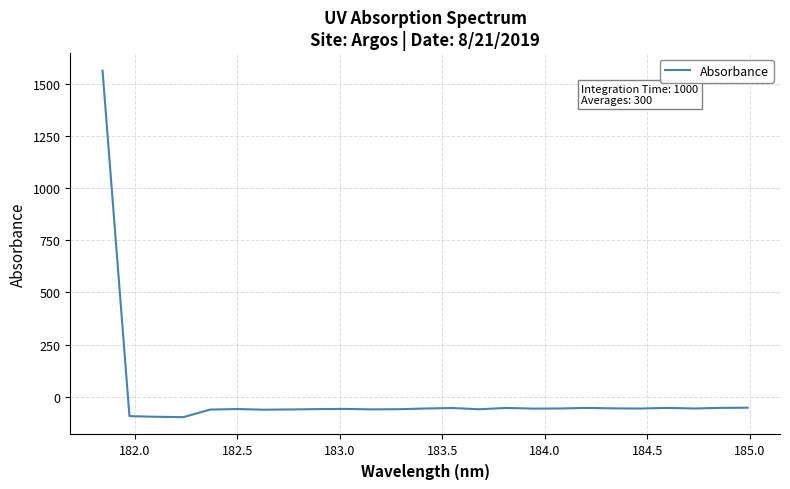

What is the greatest value displayed?

1561.5